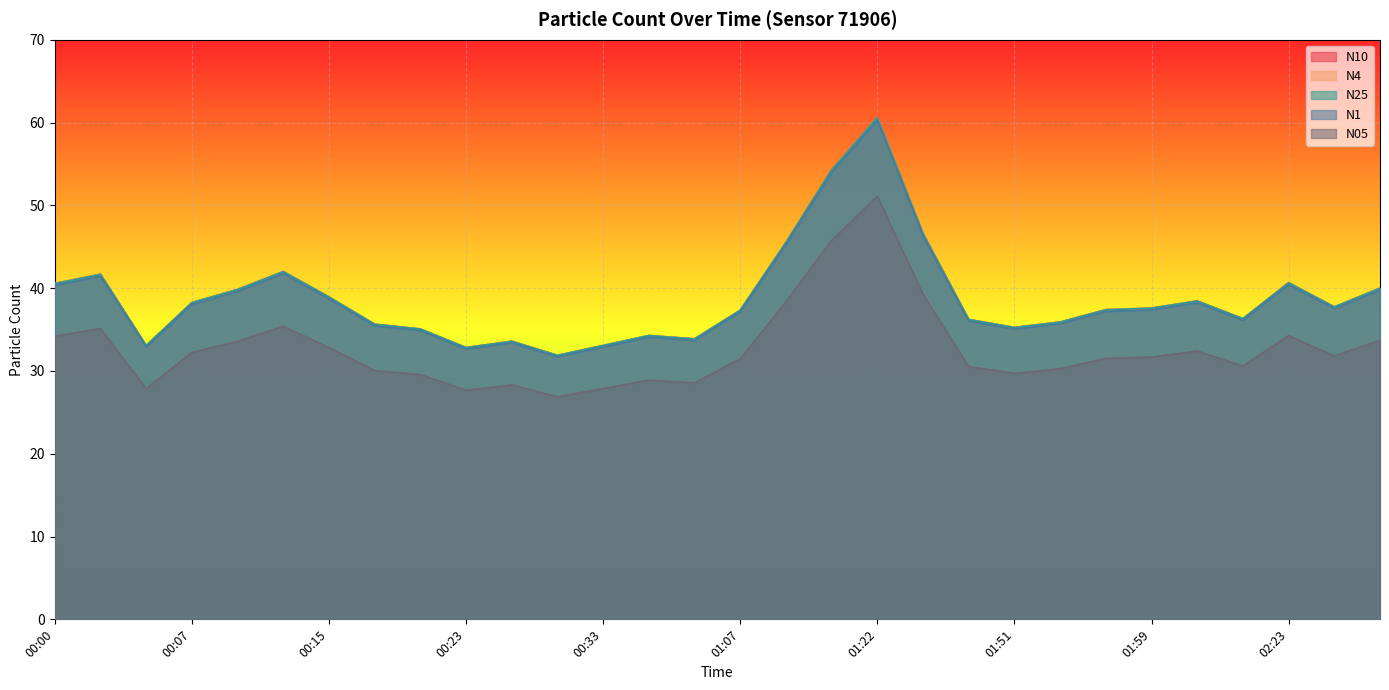

True or false: N05 and N10 cross at least once.

False